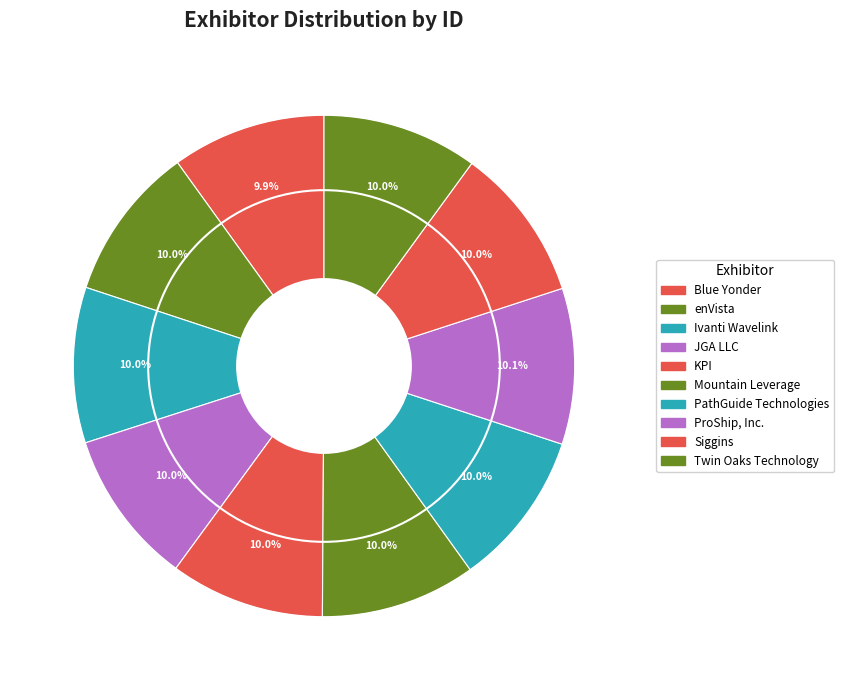

Which slice is the smallest?

Blue Yonder